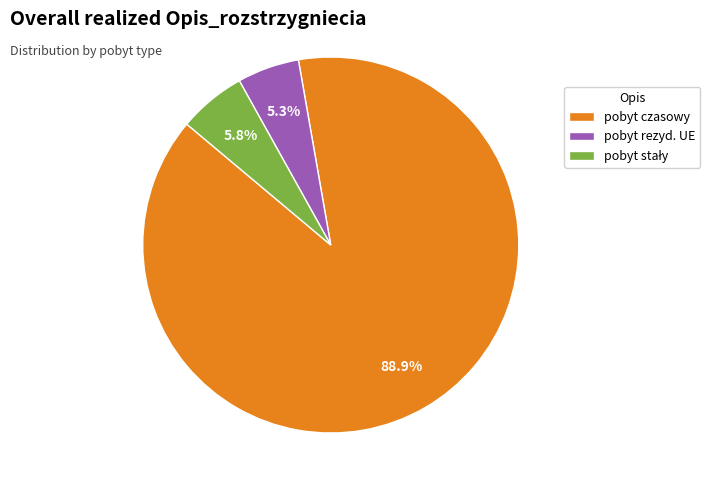

Does any single category account for the majority?

Yes